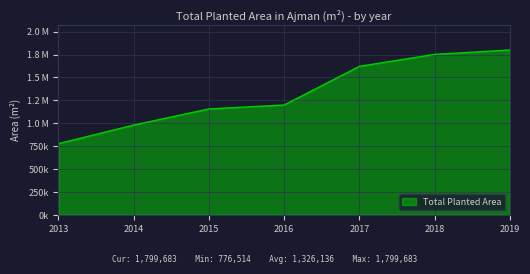

Which label corresponds to the smallest value in the chart?

2013